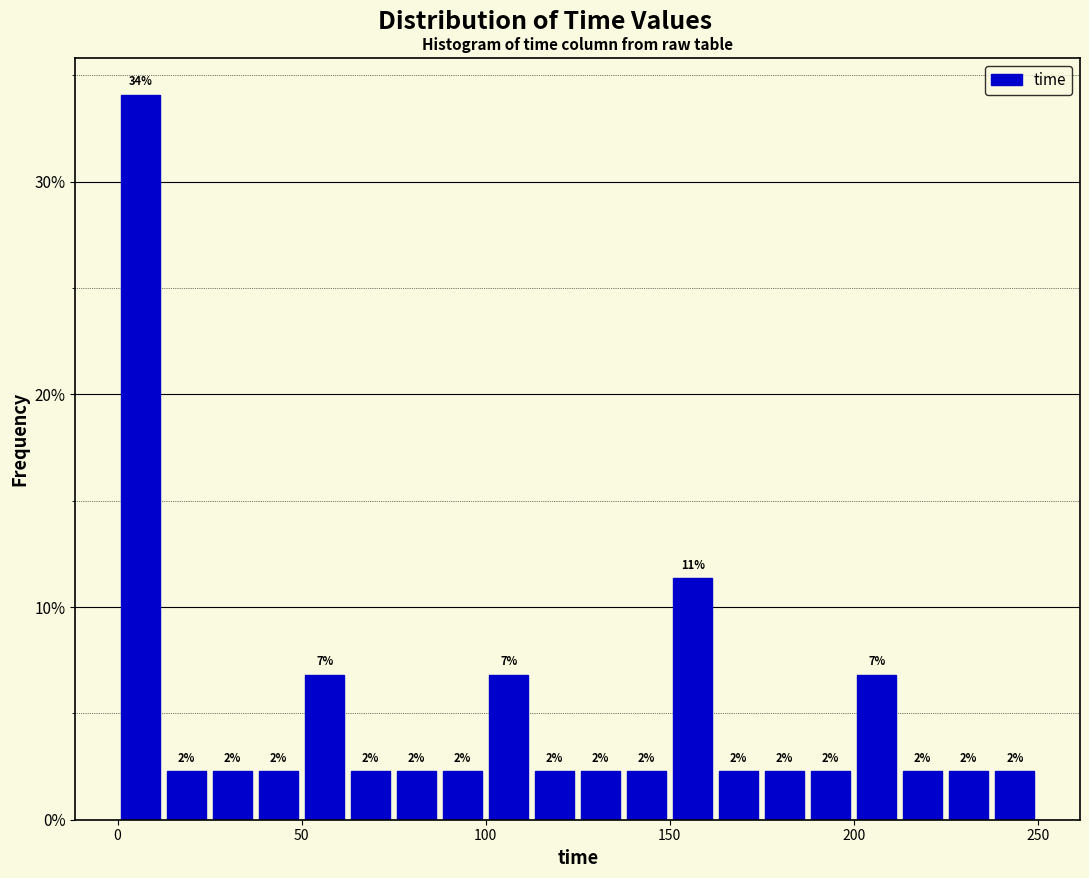

Around what value on the x-axis is the tallest bar? Give the approximate position of its centre, as read against the axis.

5